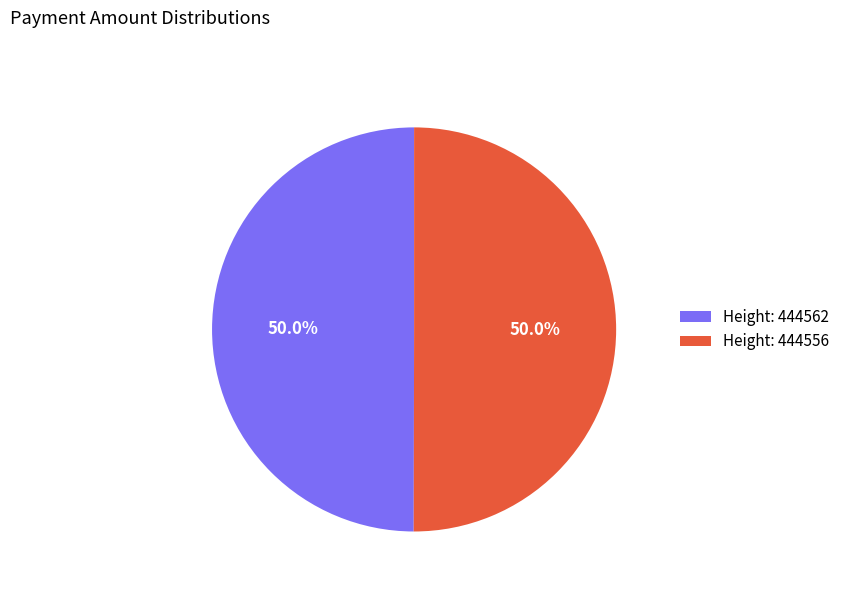

How many slices are in this pie chart?

2